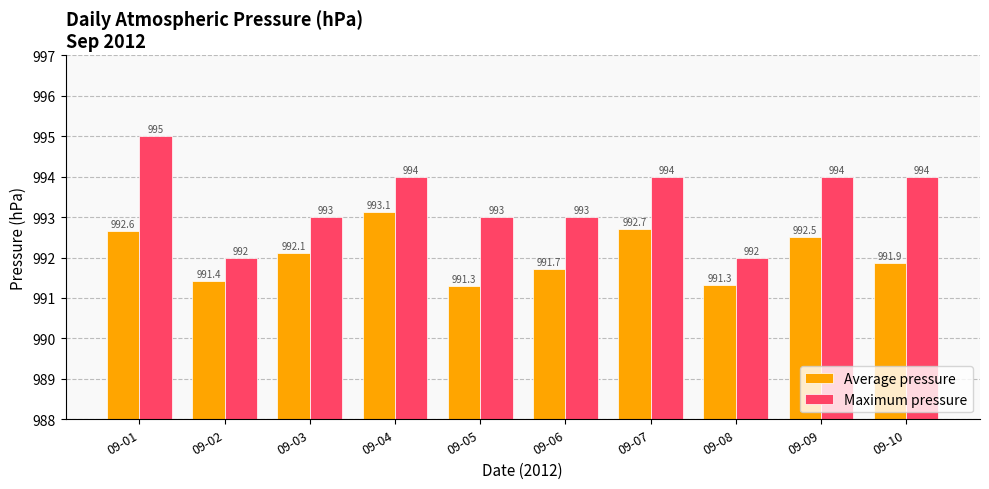

What is the difference between the second highest and second lowest values in the Average pressure series?

1.4